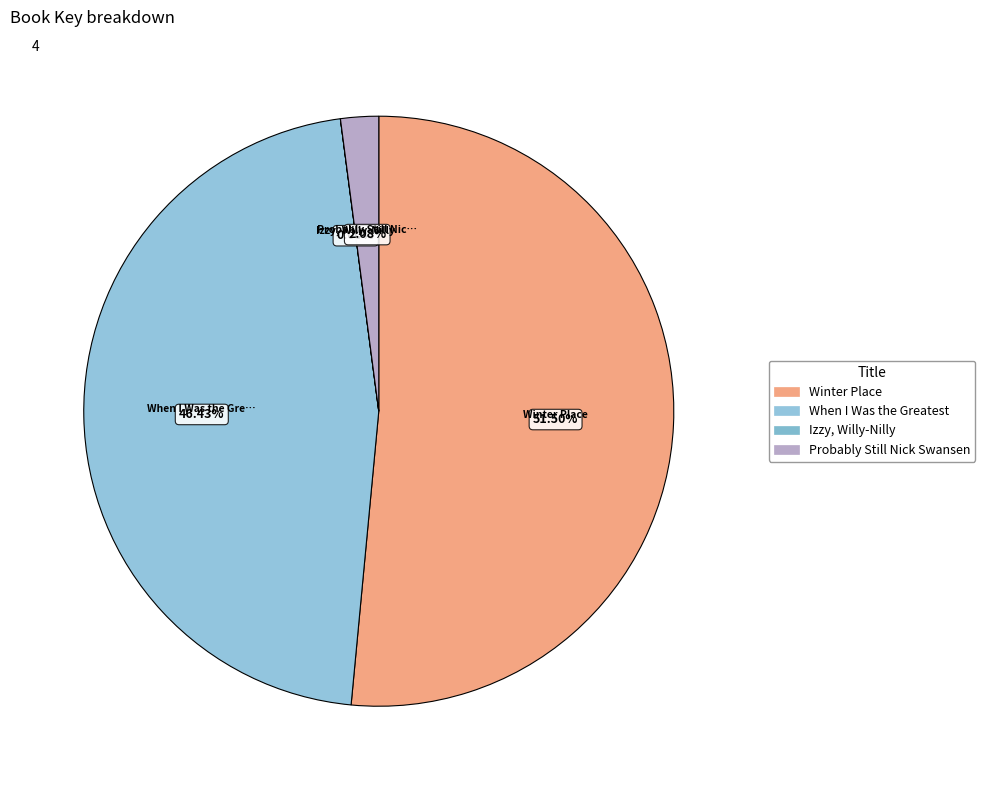

What is the total percentage of Probably Still Nick Swansen and When I Was the Greatest?

48.5%